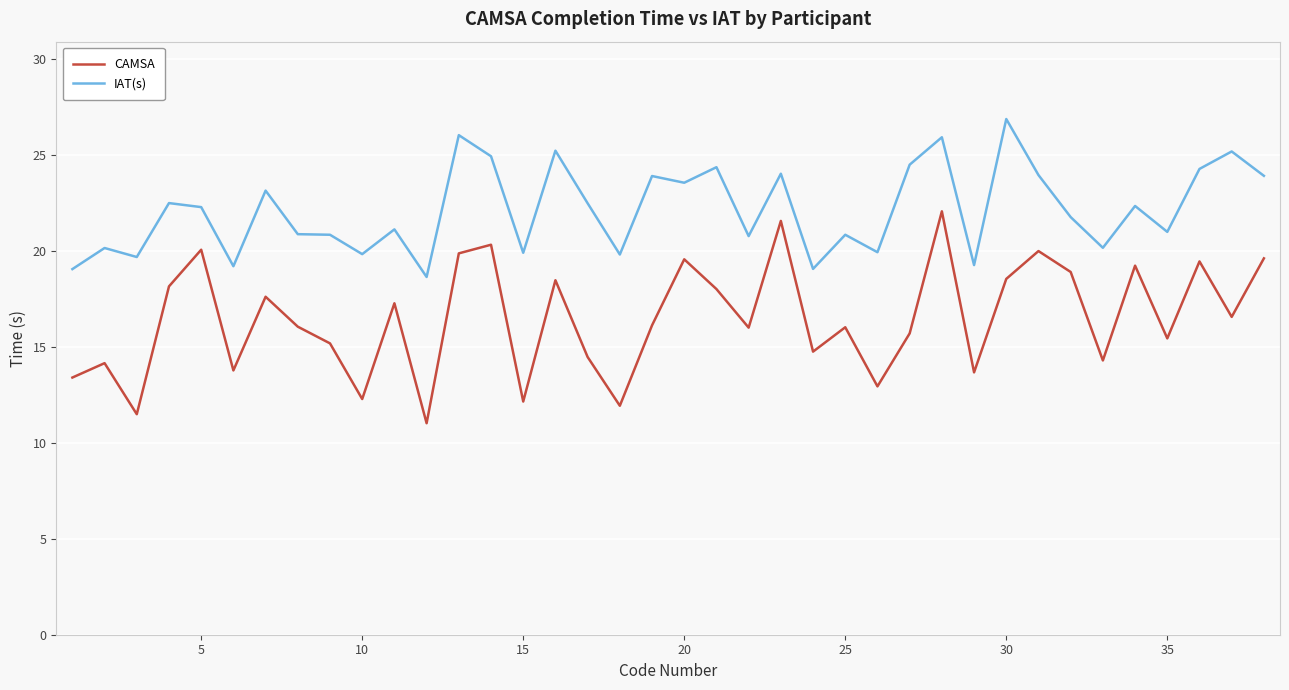

Does the chart display data point markers on the line(s)?

No